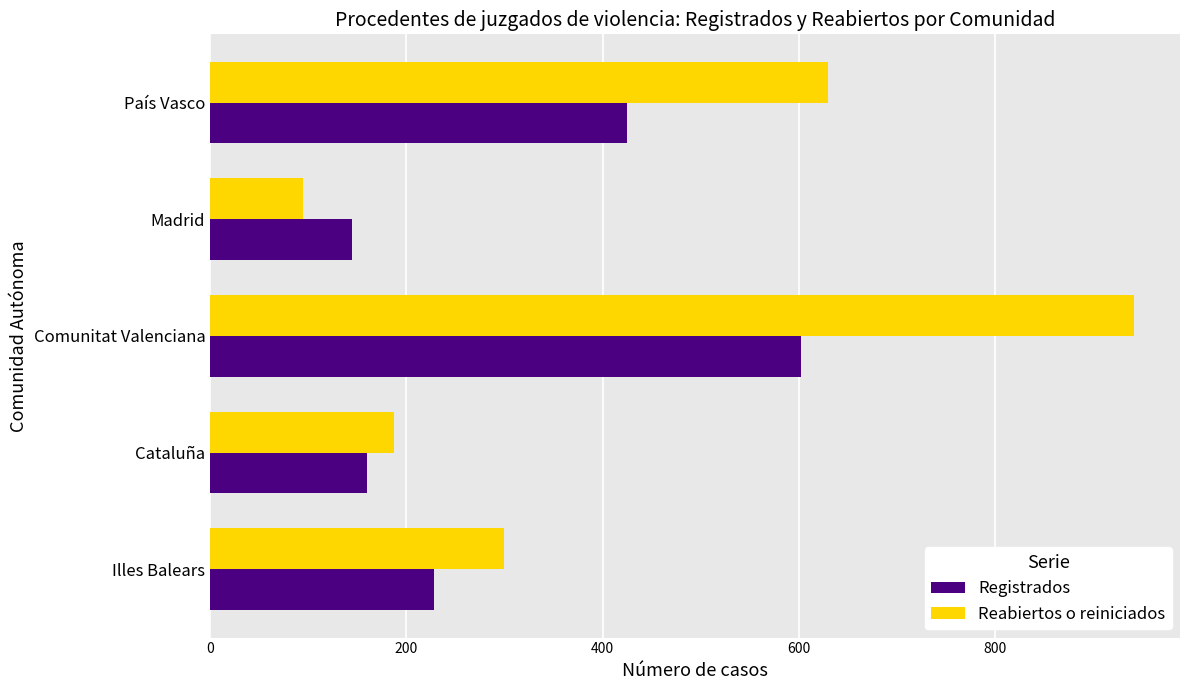

What is the minimum value for Registrados?

145